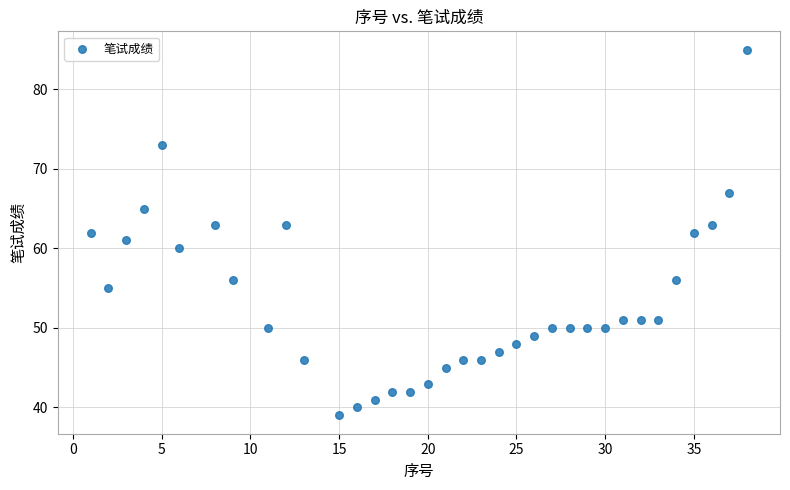

What is the range of Y values (max minus min)?

46